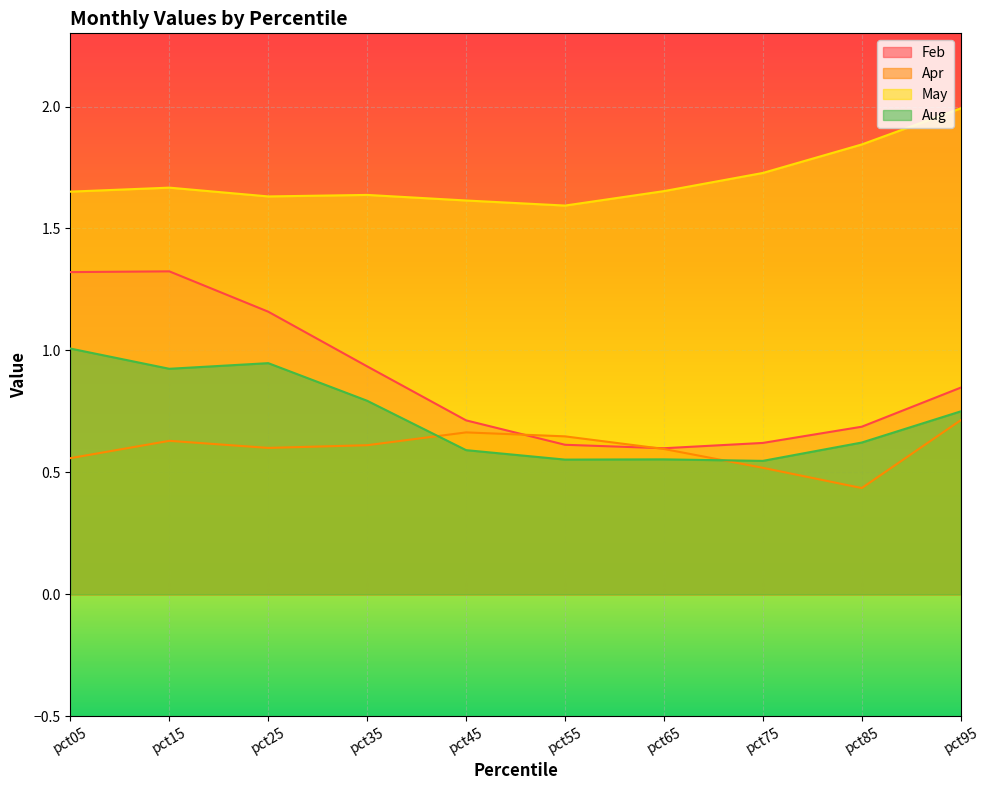

Rank the series by their maximum value, from lowest to highest.

Apr, Aug, Feb, May